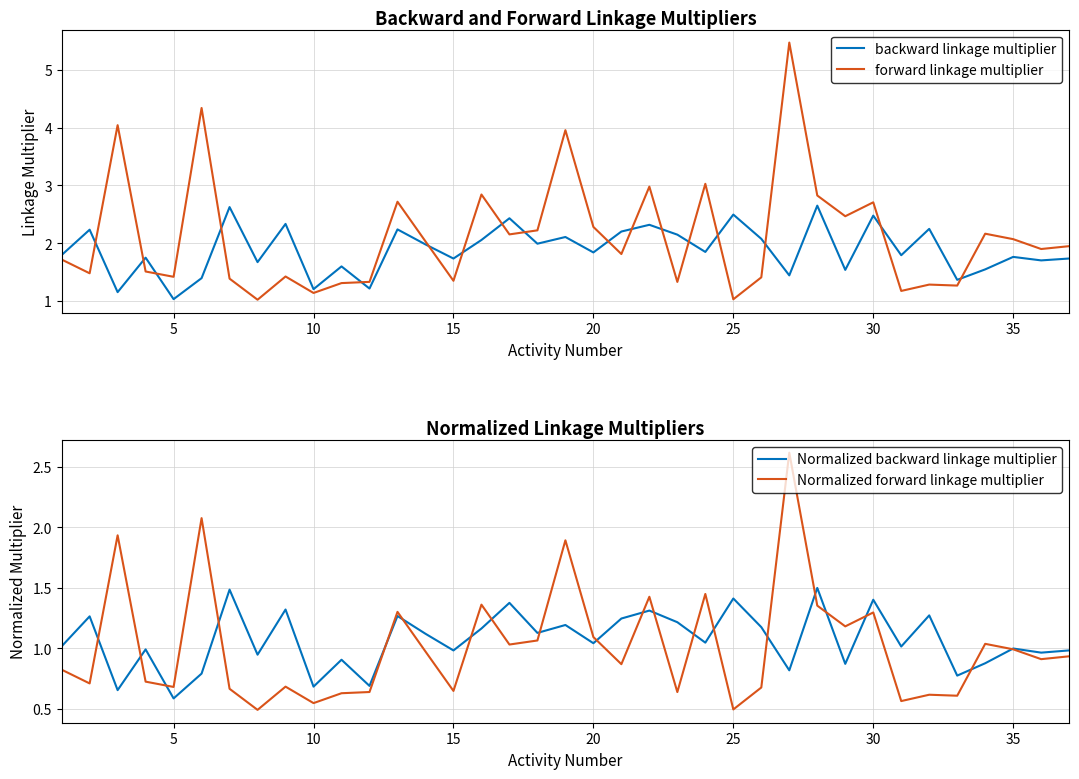

Is it true that backward linkage multiplier equals 2.5 at 20?

False